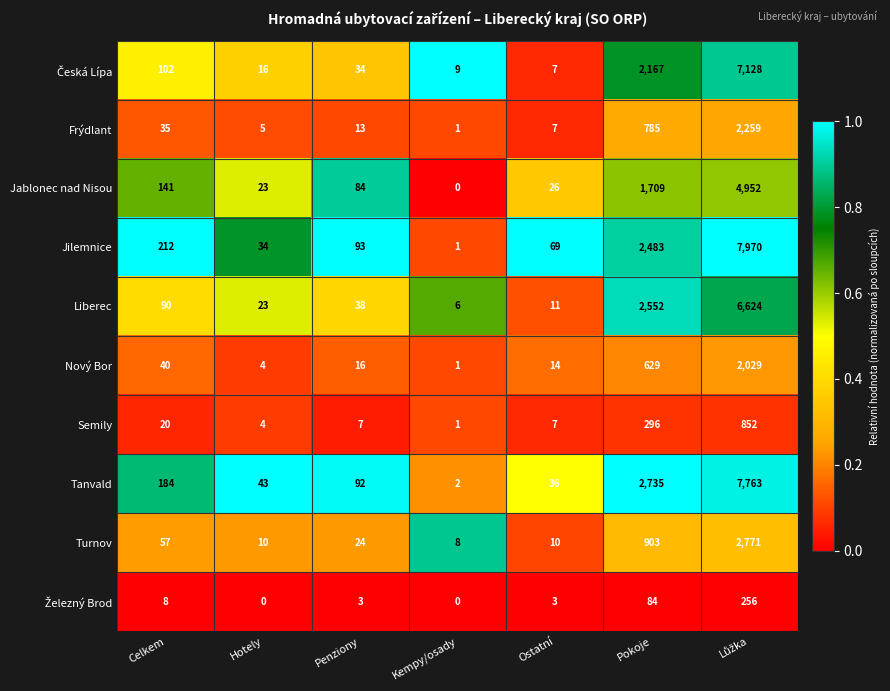

The Nový Bor series shows 9 at Penziony. True or false?

False